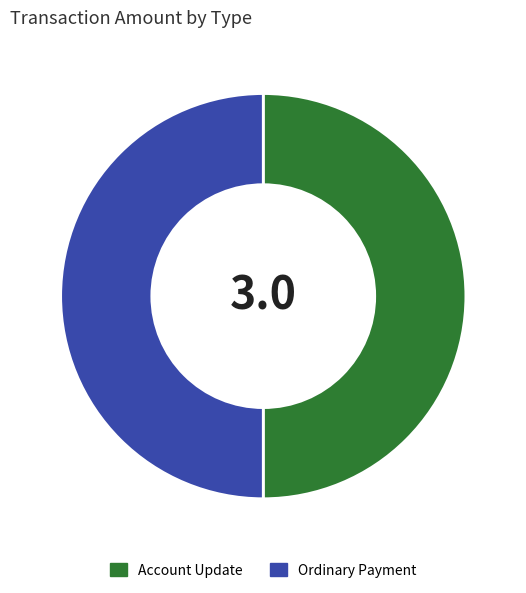

What is the ratio of the value at Ordinary Payment to the value at Account Update?

1.0